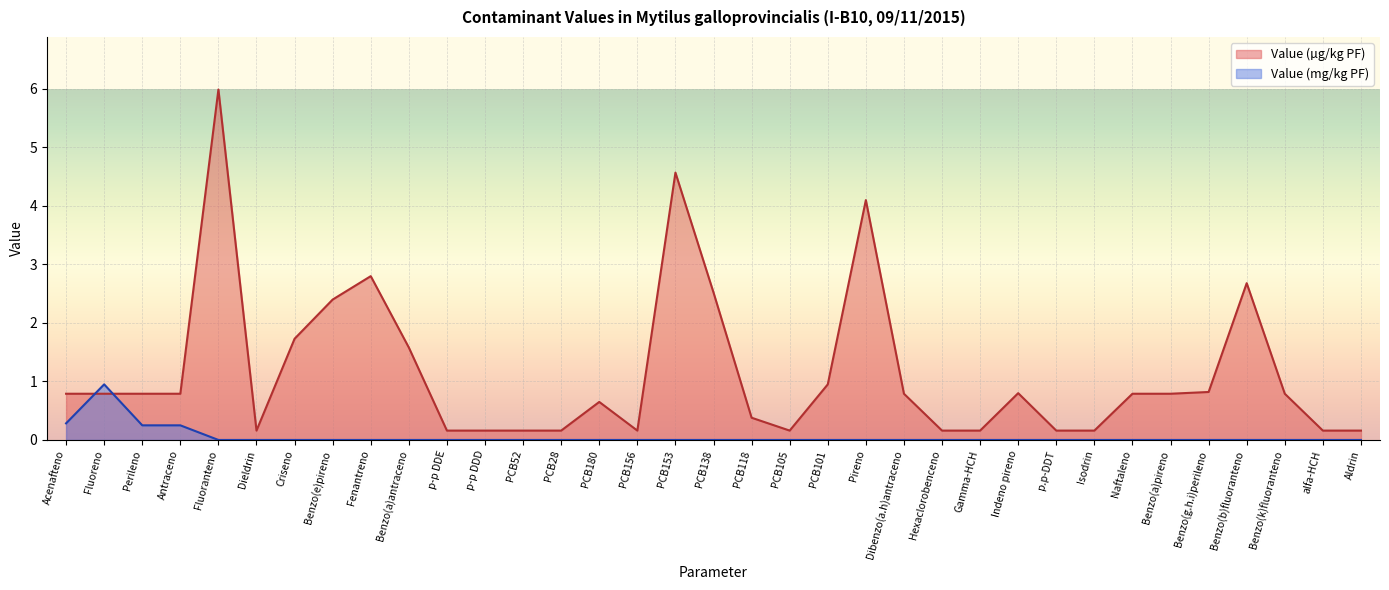

What is the difference between the highest and lowest values at Fluoranteno?

6.0